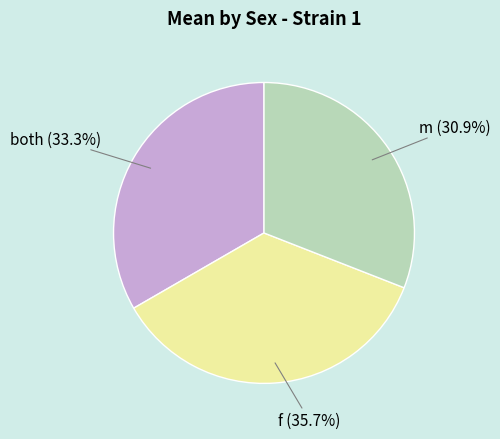

Is there a majority slice in this chart?

No